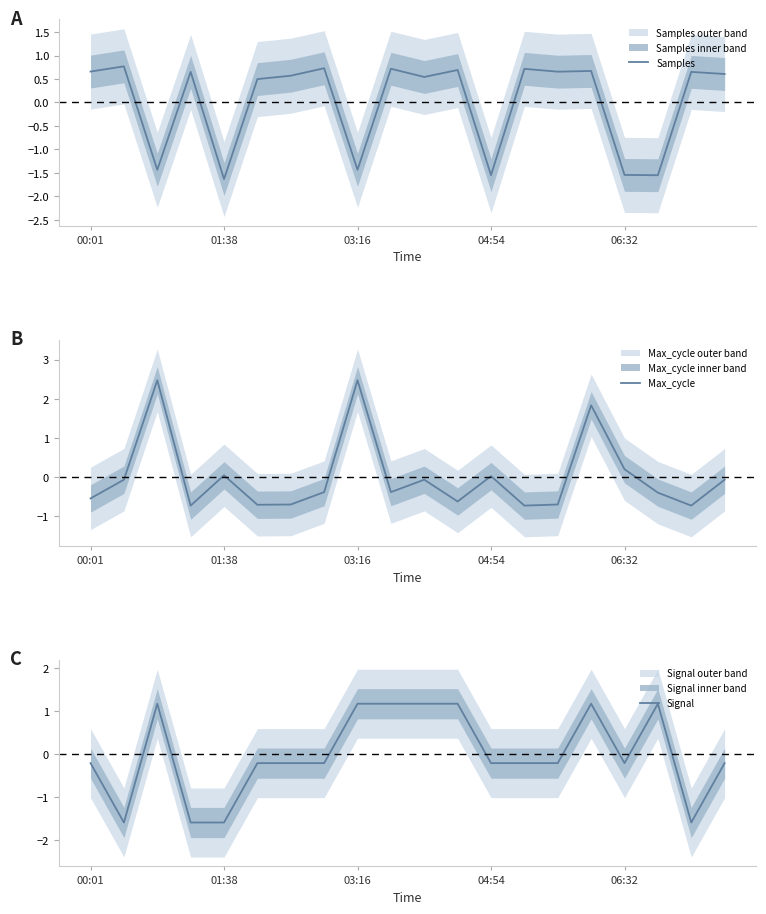

Is it true that Samples equals 0.9 at 5?

False